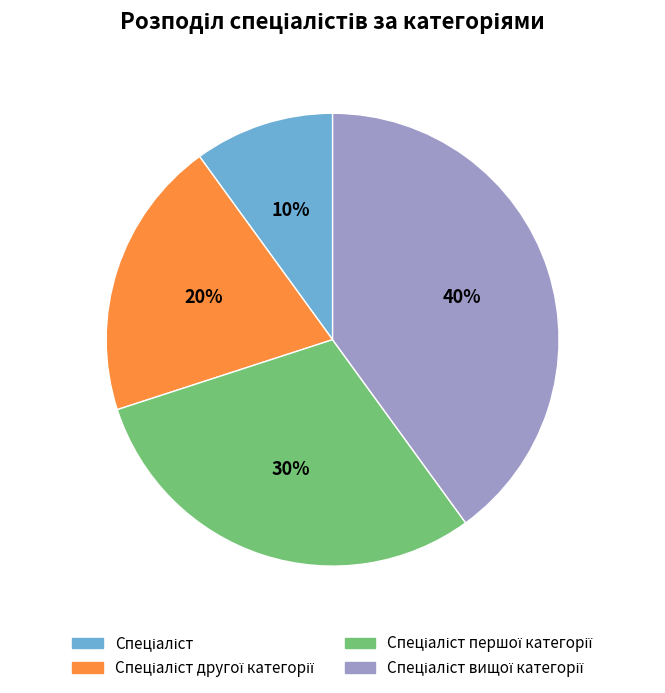

How many slices are in this pie chart?

4